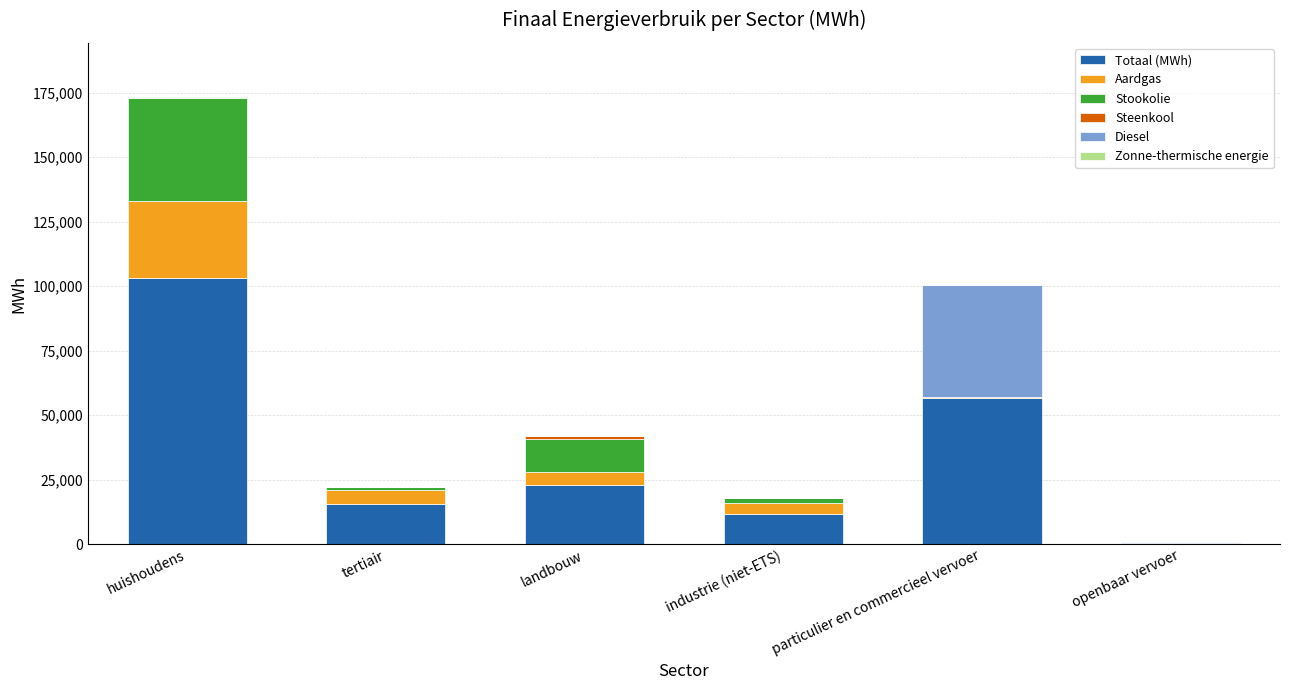

At which category is the sum across all series the highest?

huishoudens